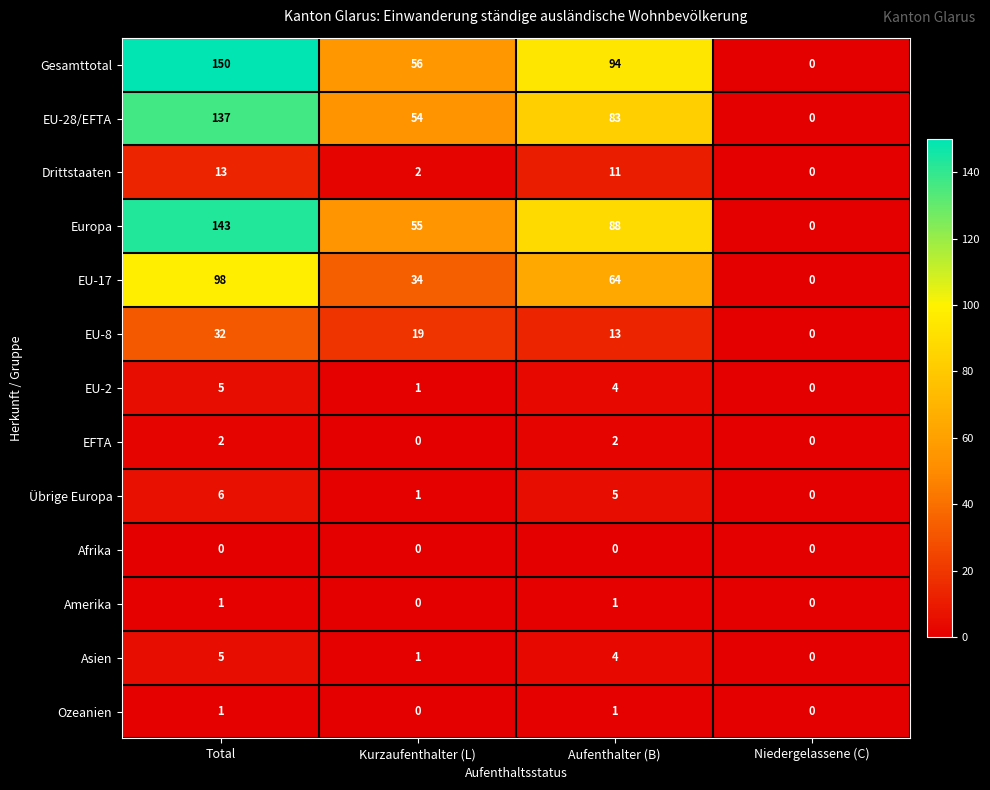

Rank the categories by Drittstaaten value from highest to lowest.

Total, Aufenthalter (B), Kurzaufenthalter (L), Niedergelassene (C)